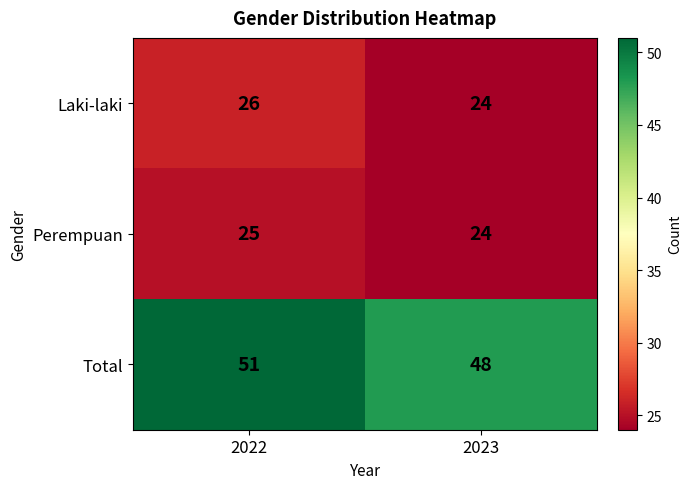

What is the sum of the Total values at 2023 and 2022?

99